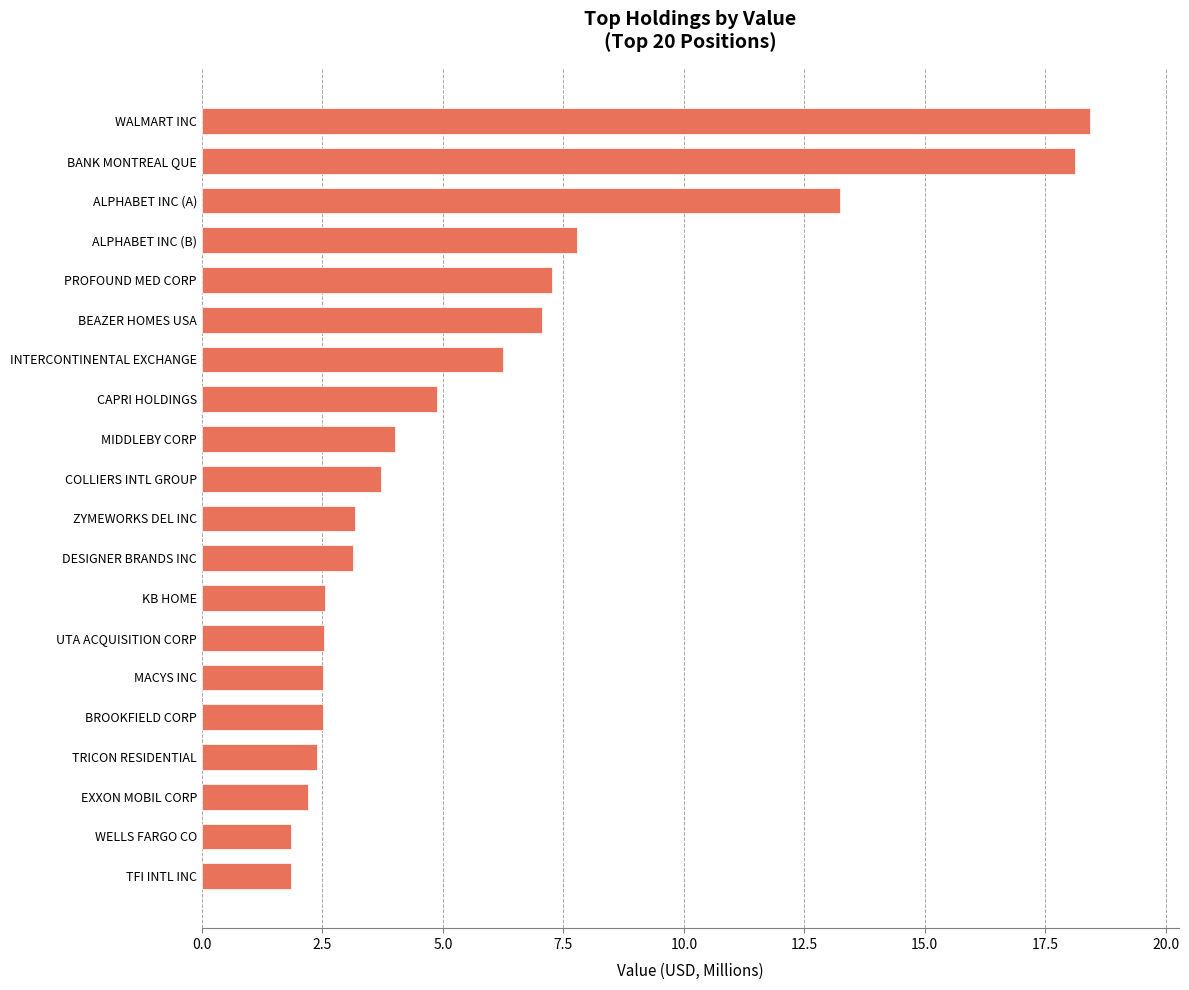

What is the minimum value shown in the chart?

1.8